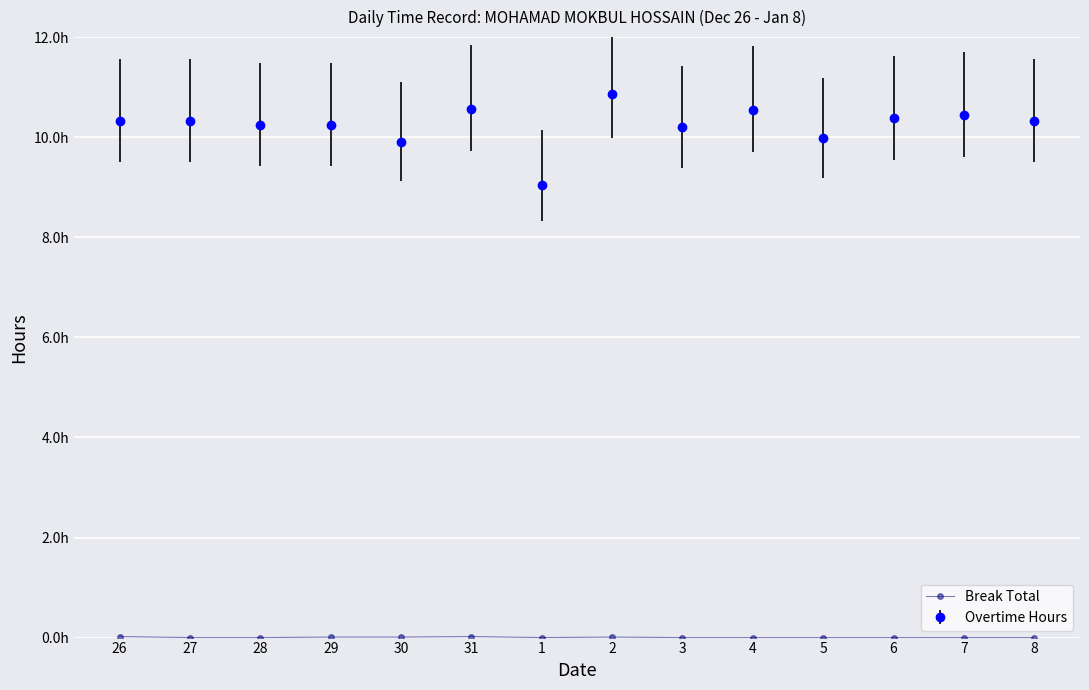

Reading left to right, extract all data points from this chart.

26=0.0	27=0.0	28=0.0	29=0.0	30=0.0	31=0.0	1=0.0	2=0.0	3=0.0	4=0.0	5=0.0	6=0.0	7=0.0	8=0.0